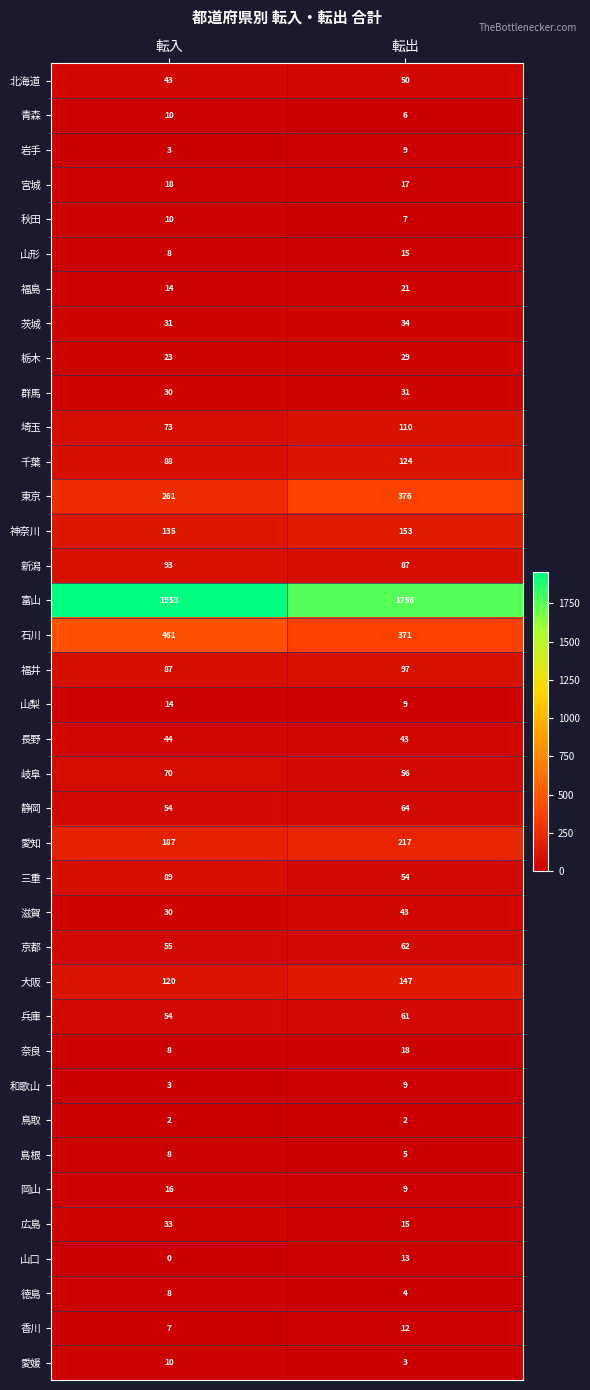

How many distinct data groups are displayed?

38